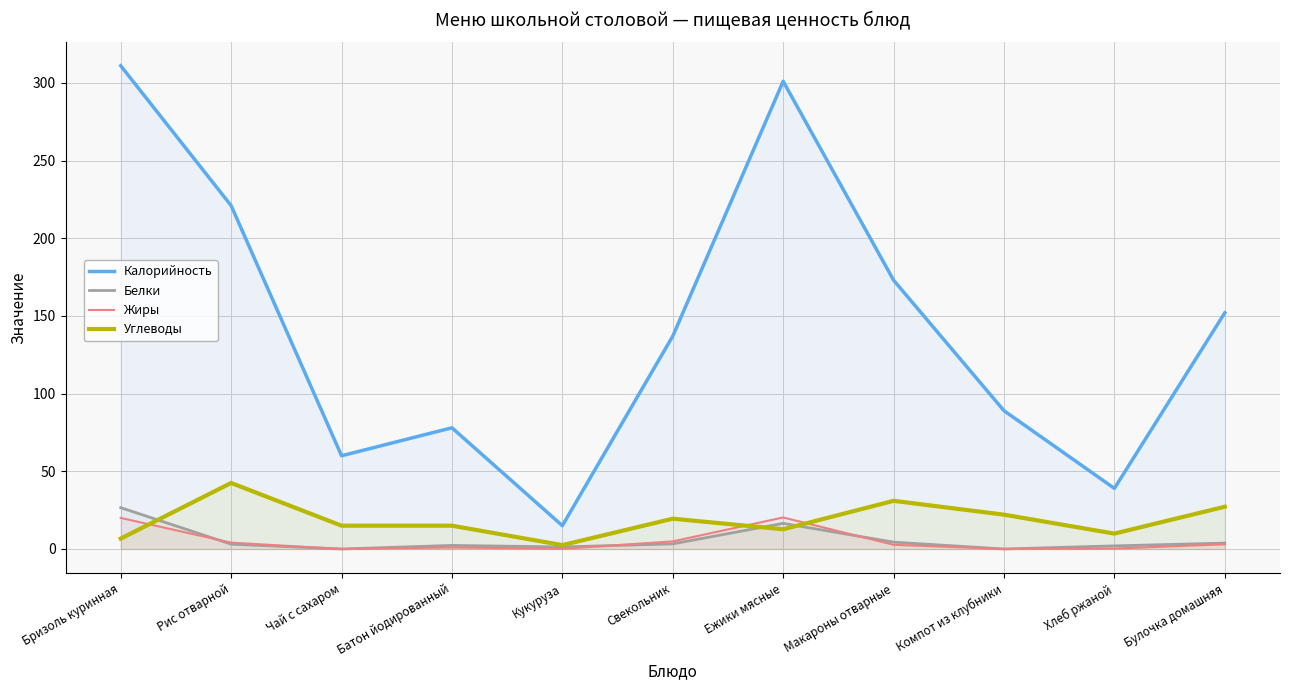

What are all the series names shown in the legend?

Калорийность, Белки, Жиры, Углеводы